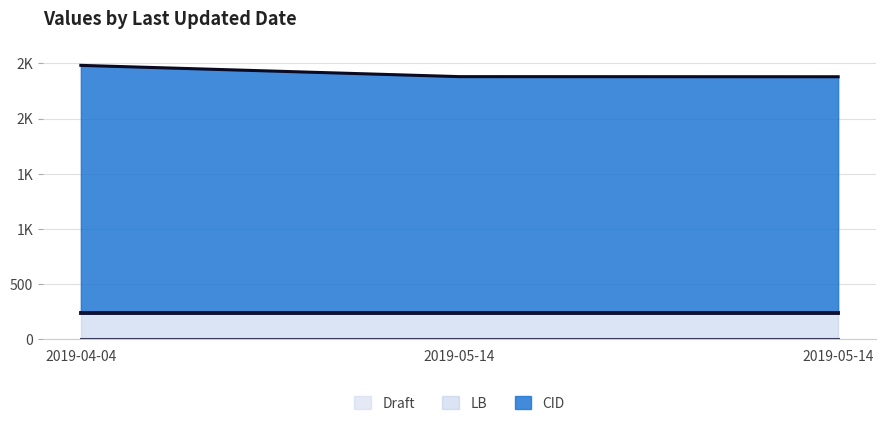

What value does the Draft series have at 2019-04-04?

2